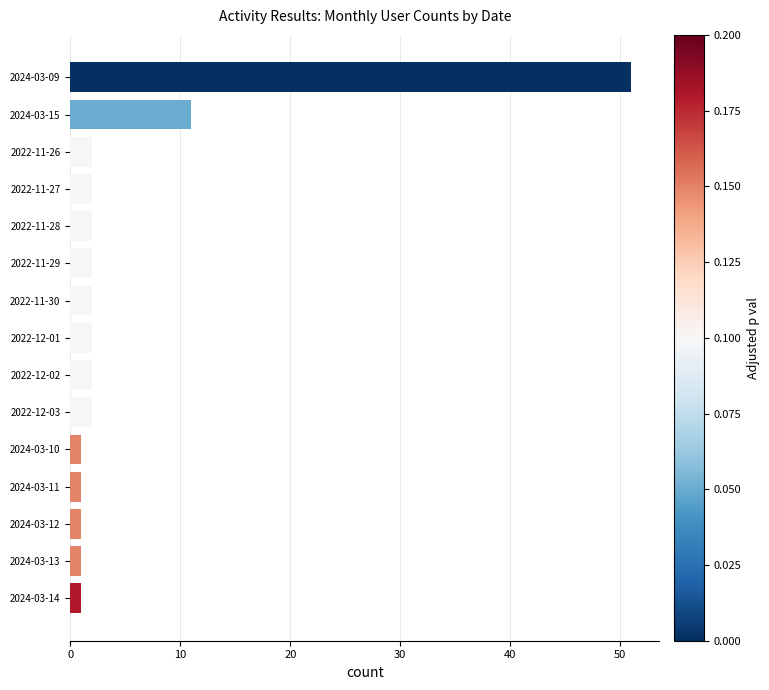

At which label is the value closest to 26?

2024-03-15